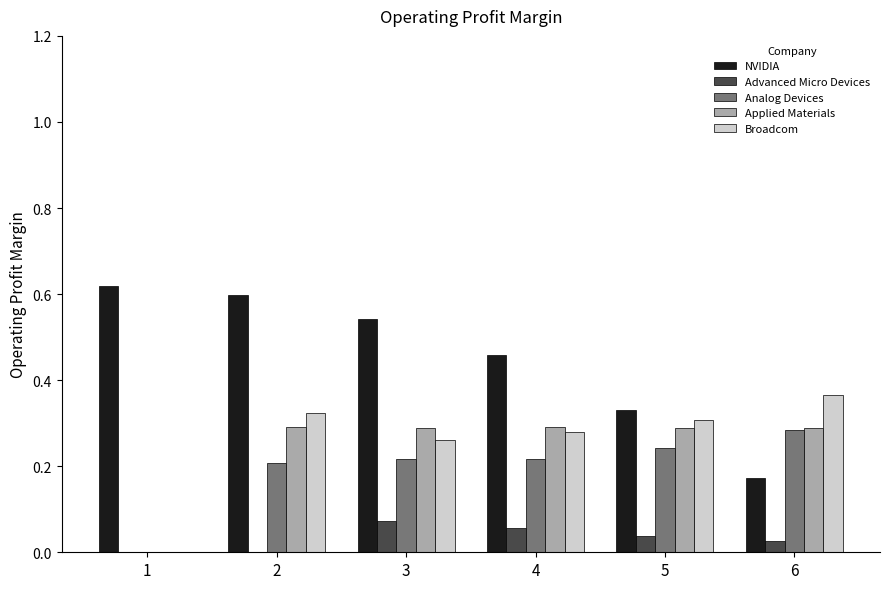

What is the sum of all Broadcom values?

1.5